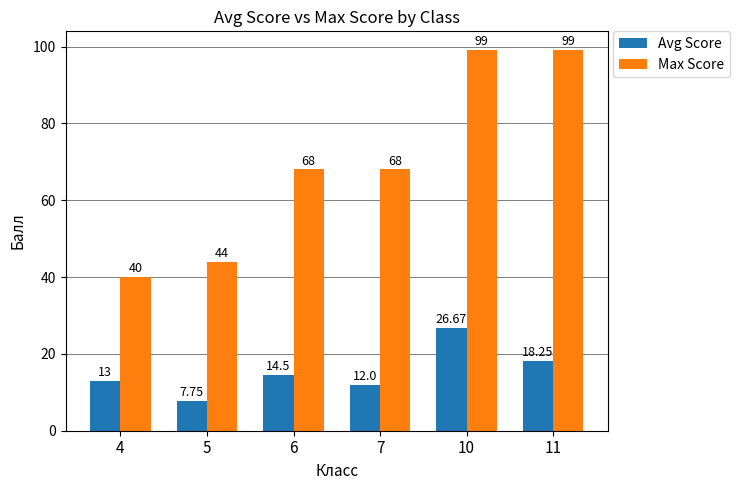

How many series are shown in this chart?

2